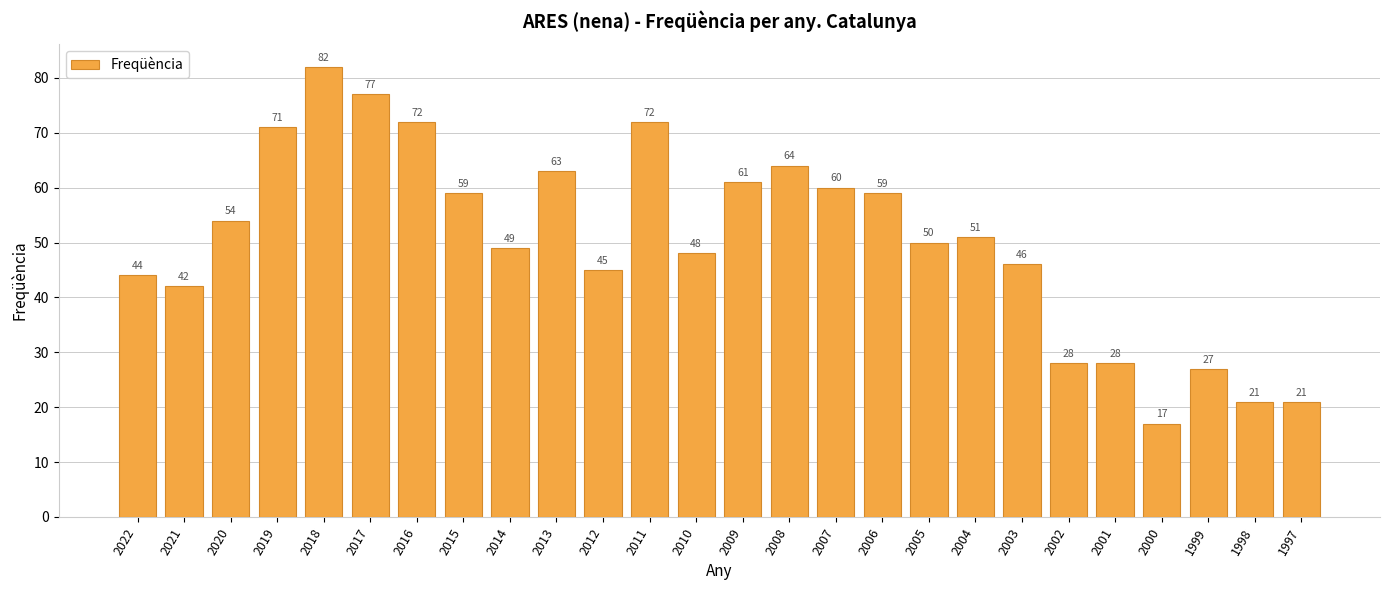

Reading left to right, extract all data points from this chart.

44	42	54	71	82	77	72	59	49	63	45	72	48	61	64	60	59	50	51	46	28	28	17	27	21	21